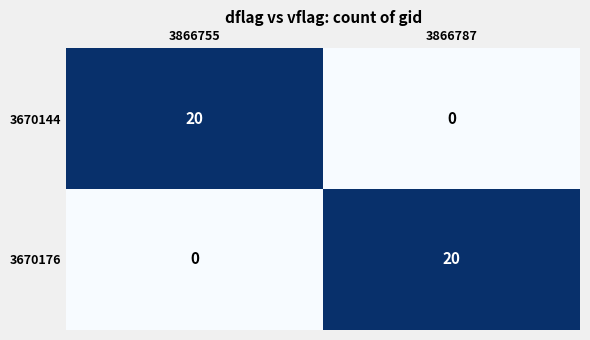

Count the number of data series in this chart.

2